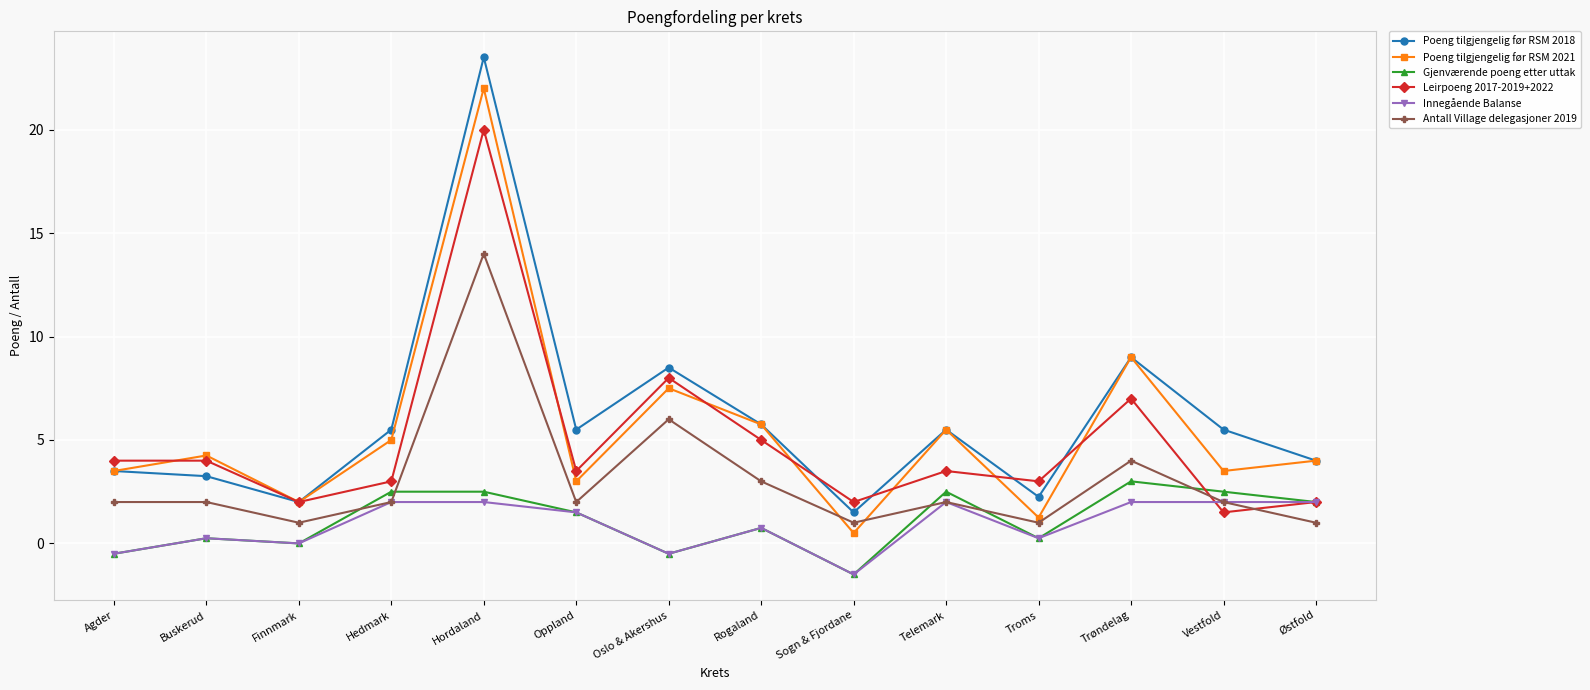

What are all the series names shown in the legend?

Poeng tilgjengelig før RSM 2018, Poeng tilgjengelig før RSM 2021, Gjenværende poeng etter uttak, Leirpoeng 2017-2019+2022, Innegående Balanse, Antall Village delegasjoner 2019